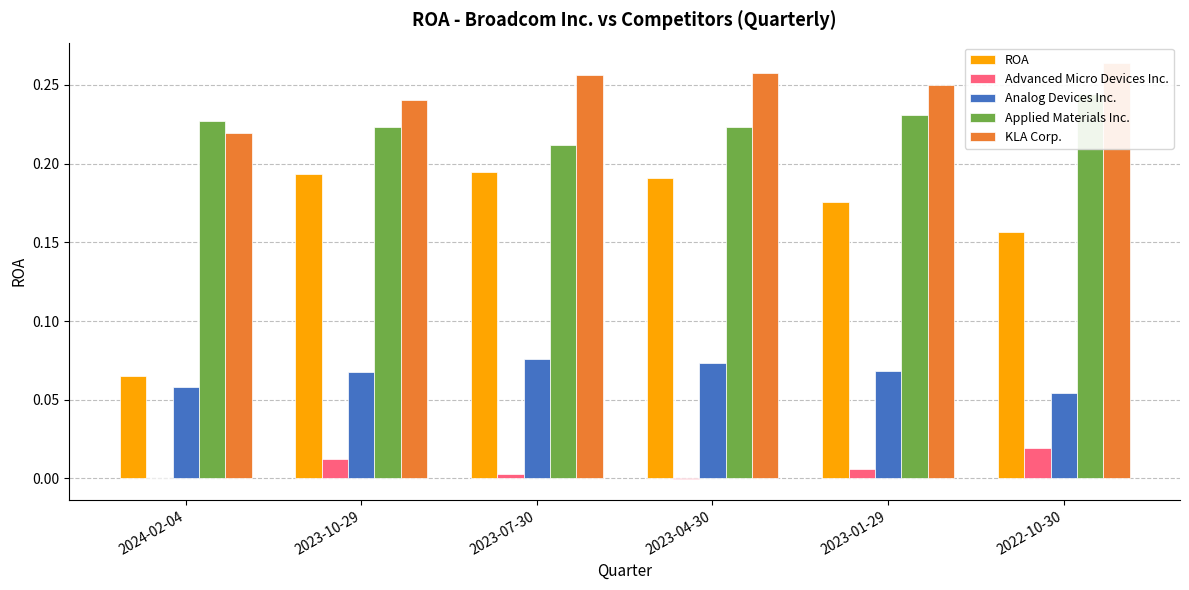

What is the label of the 4th bar from the right?

2023-07-30